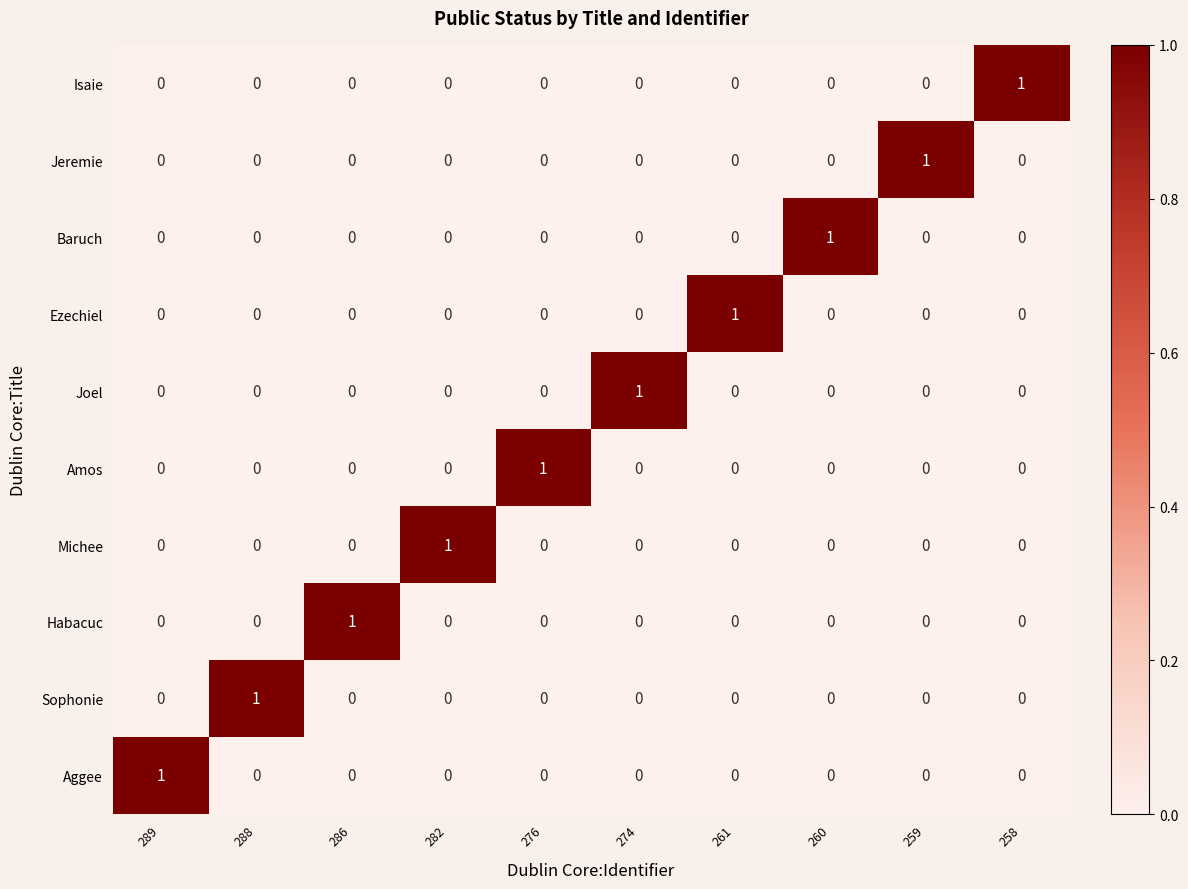

The Joel series shows 2 at 274. True or false?

False